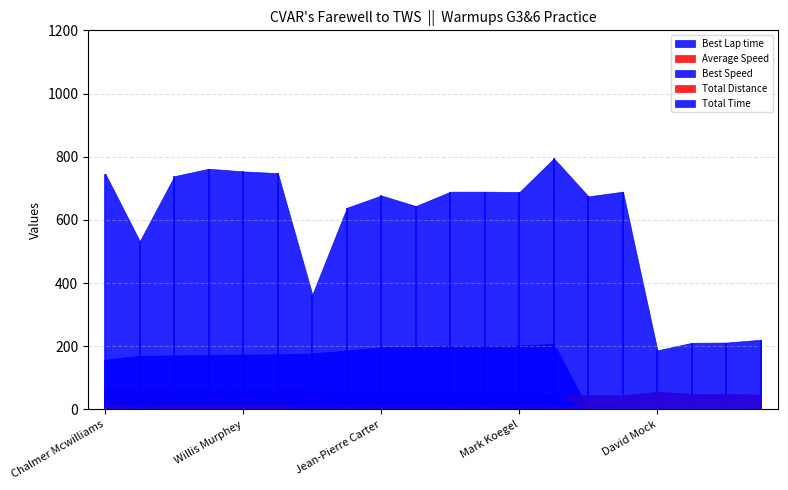

The value of Total Time at Mark Koegel is 1133.2. True or false?

False